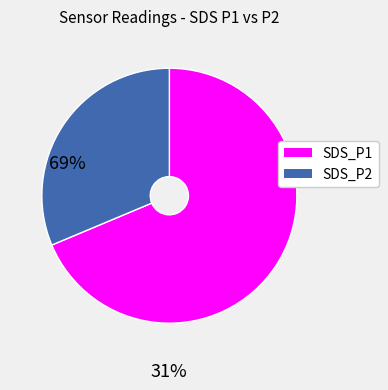

Rank the categories by value from highest to lowest.

SDS_P1, SDS_P2